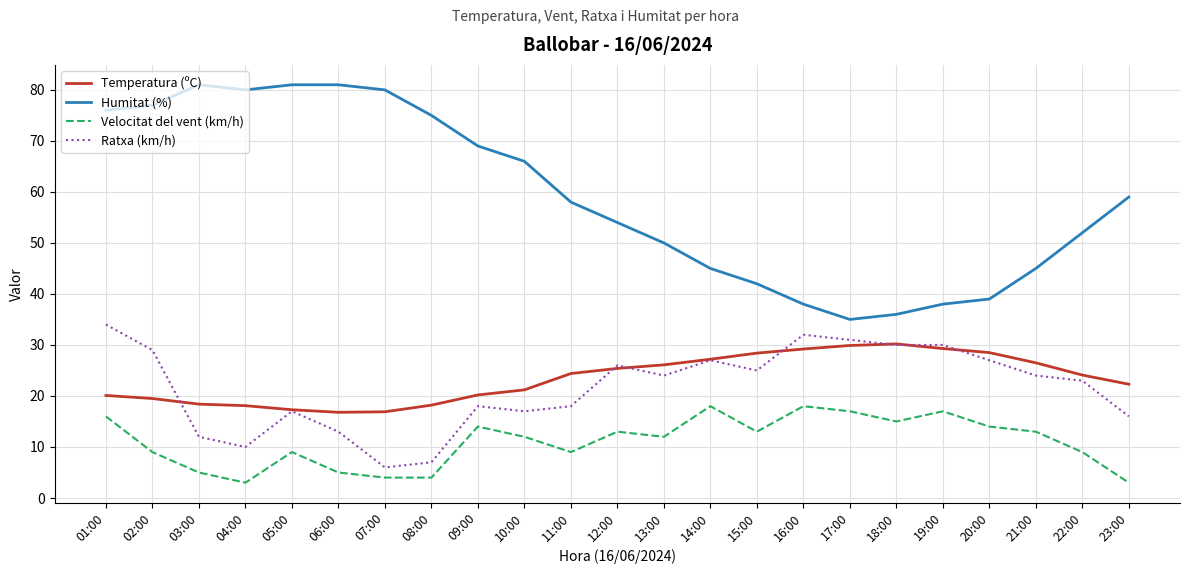

Read the Temperatura (ºC) value at 06:00.

16.8